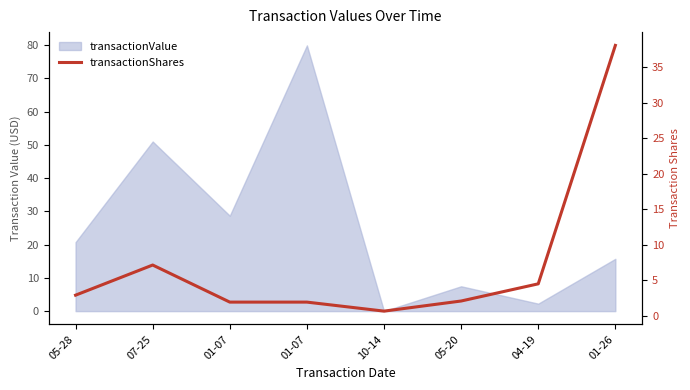

What is the smallest value displayed?

0.6